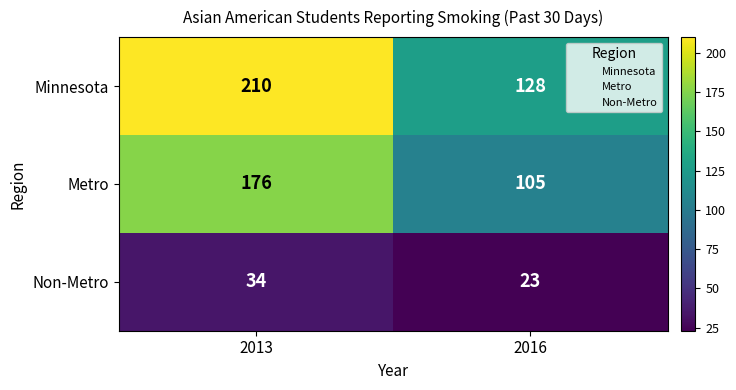

What is the total value across all series at 2013?

420